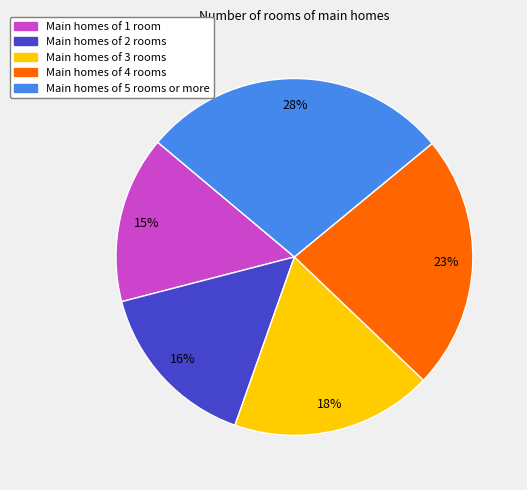

Is there any slice that represents more than half of the pie?

No